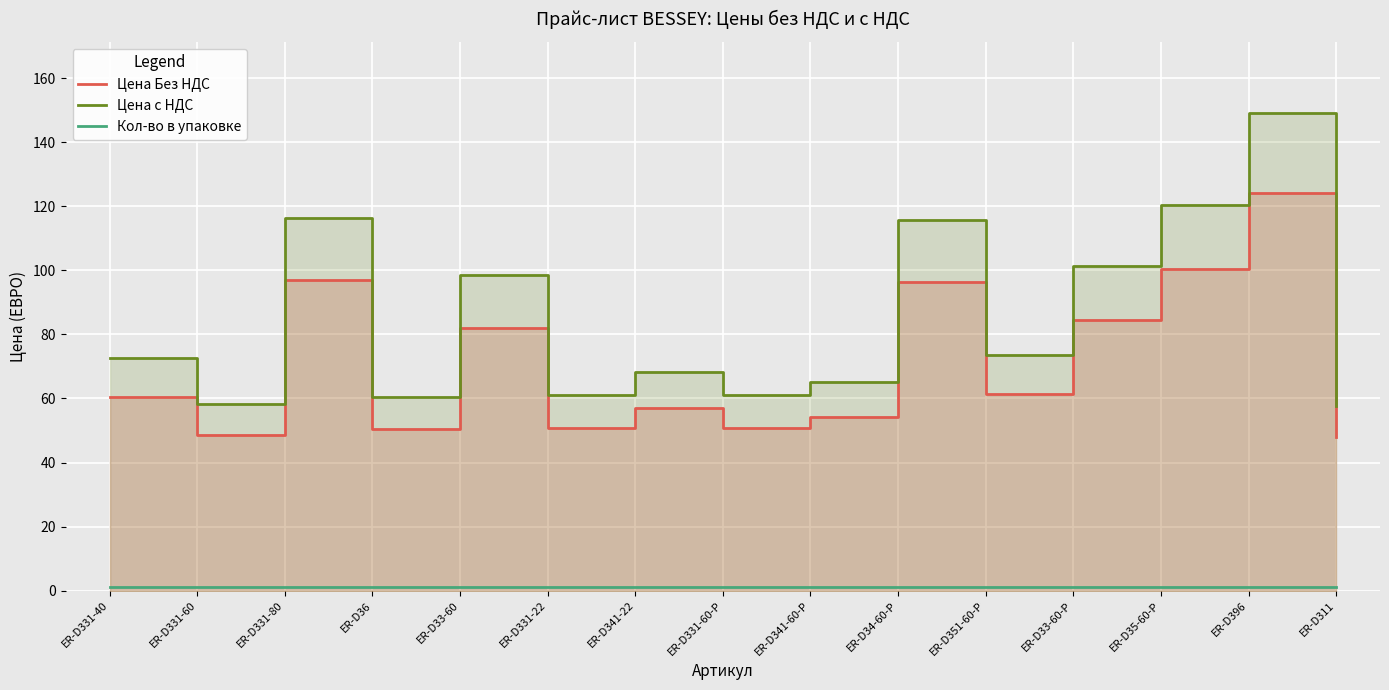

True or false: Цена с НДС has a value of 61.0 at ER-D331-22.

True